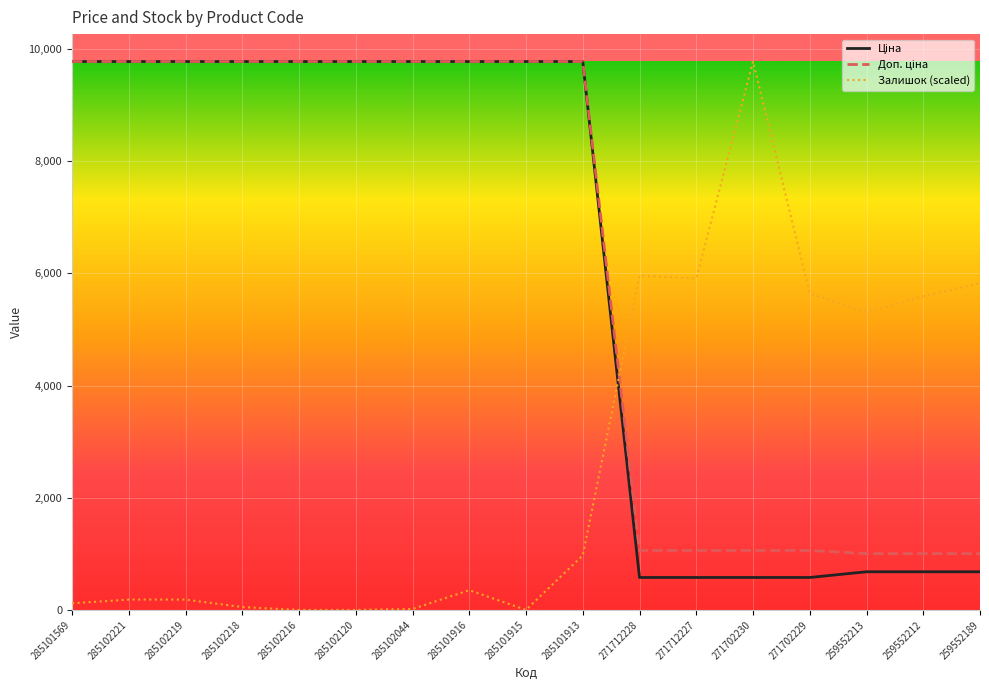

What is the total value across all series at 285101916?

19902.5